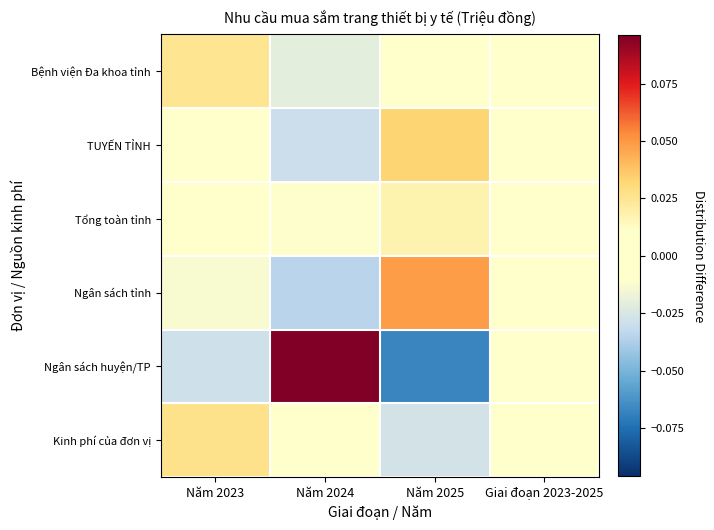

Between Năm 2025 and Giai đoạn 2023-2025, which series saw the biggest shift?

Ngân sách huyện/TP